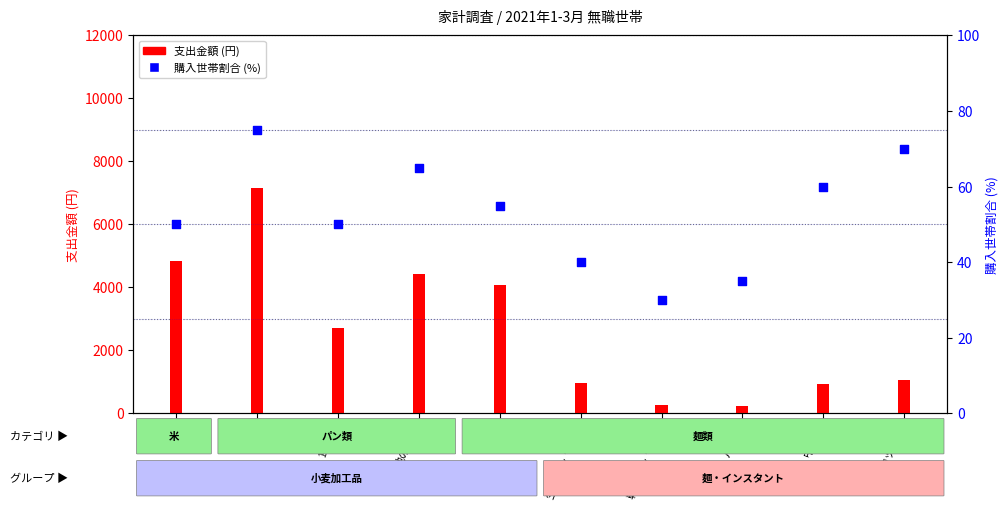

Is the value of 支出金額 at 中華麺 greater than the value of 購入世帯割合 at パスタ?

Yes